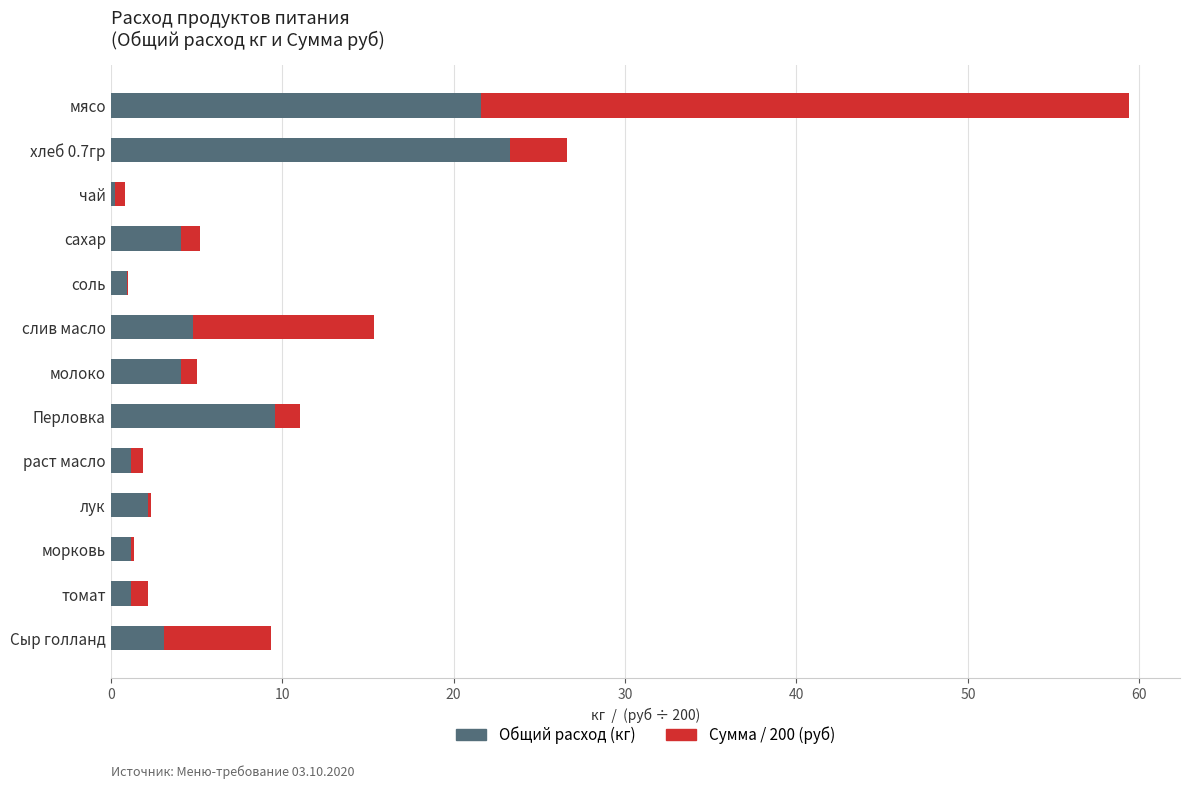

What is the sum of all Общий расход (кг) values?

77.5